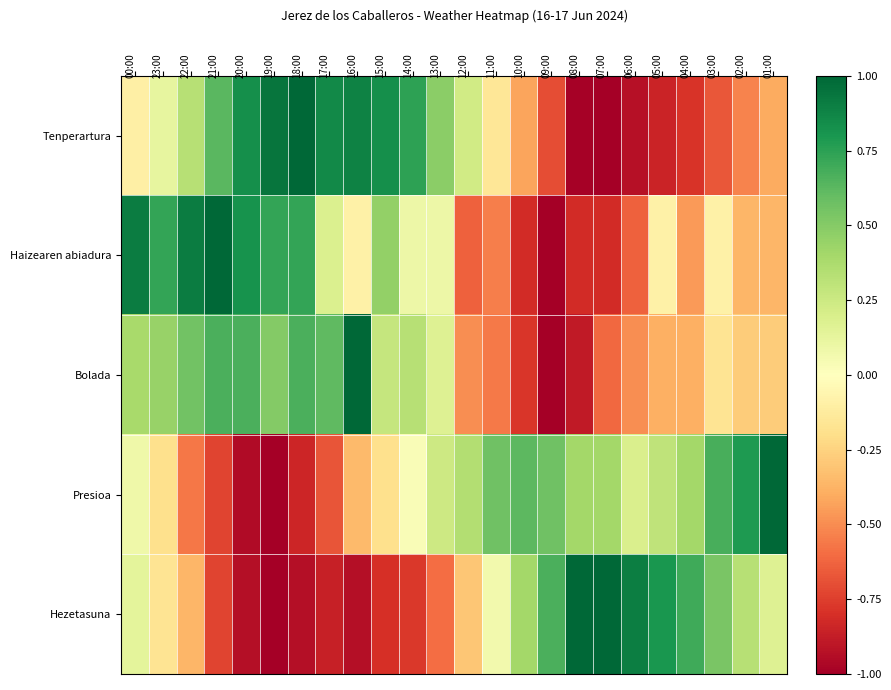

What is the difference between the maximum and minimum values in the Haizearen abiadura series?

2.0